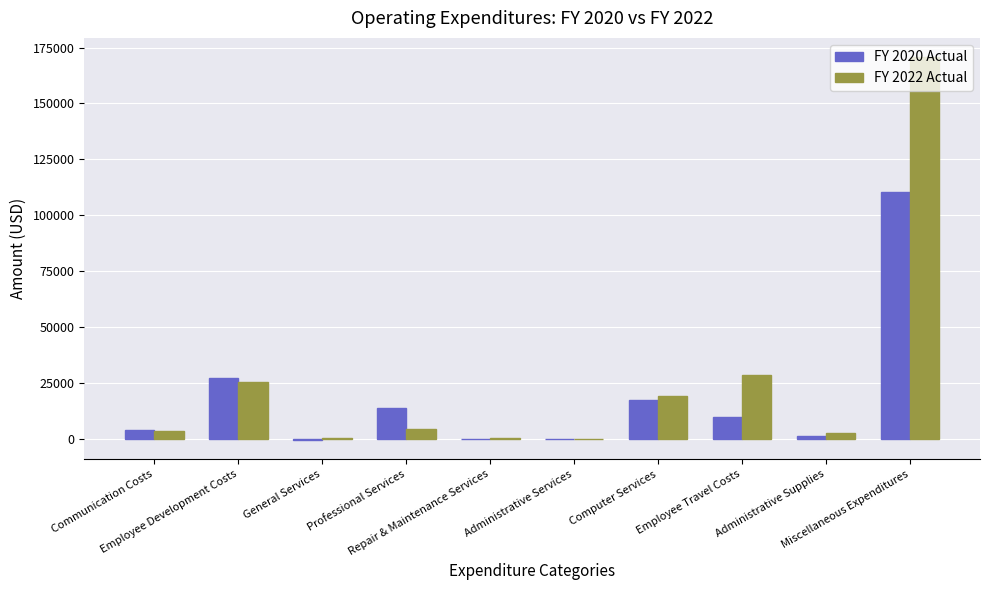

What is the sum of all FY 2020 Actual values?

184702.6